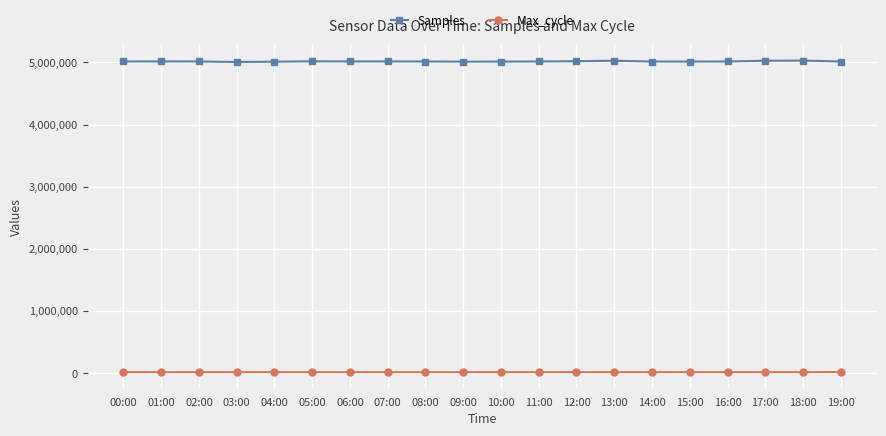

True or false: Max_cycle and Samples intersect in this chart.

False